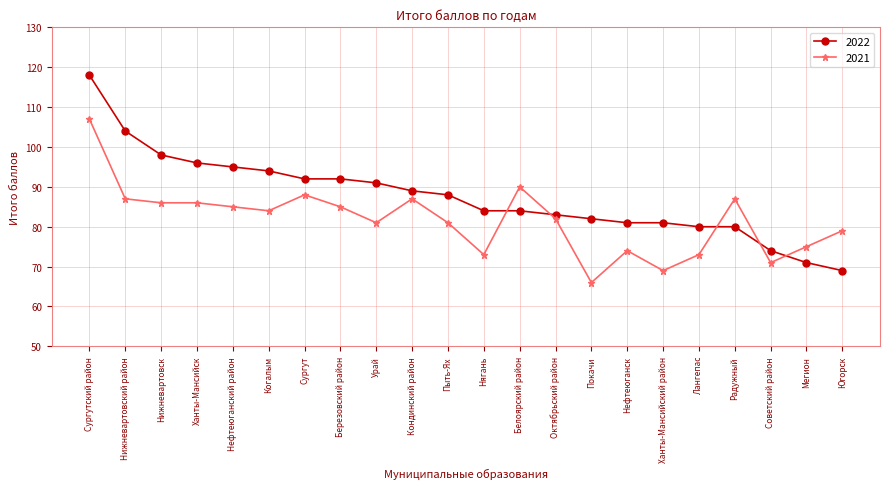

Is it true that 2022 equals 103 at Советский район?

False